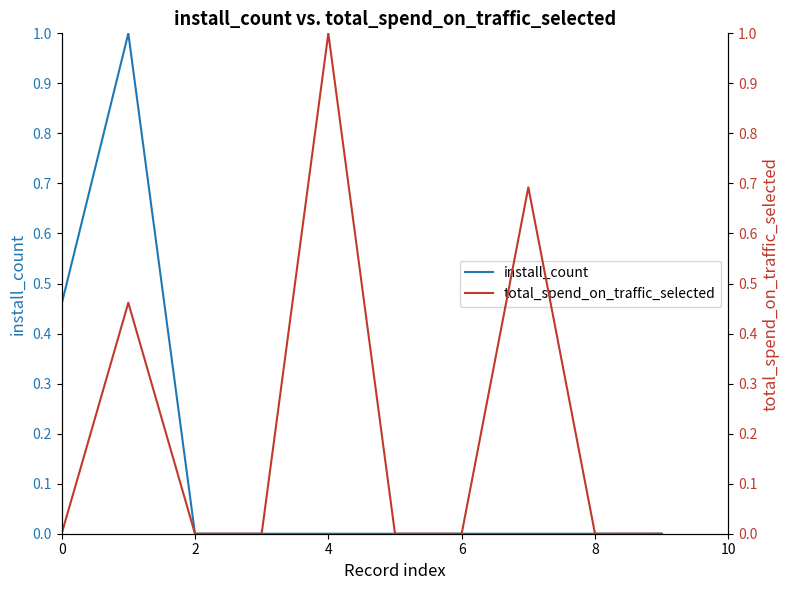

What is the label of the 4th point from the right?

6